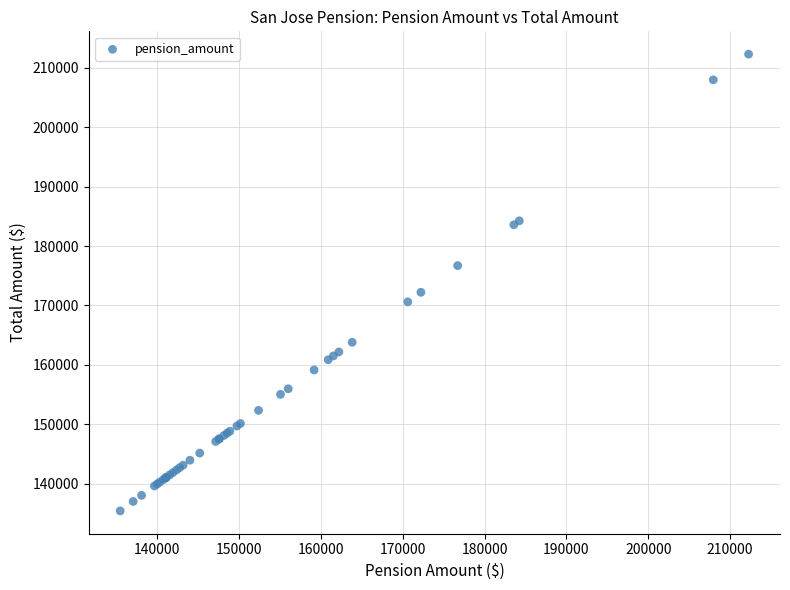

What Y value in the scatter plot is closest to 173856?

172211.2